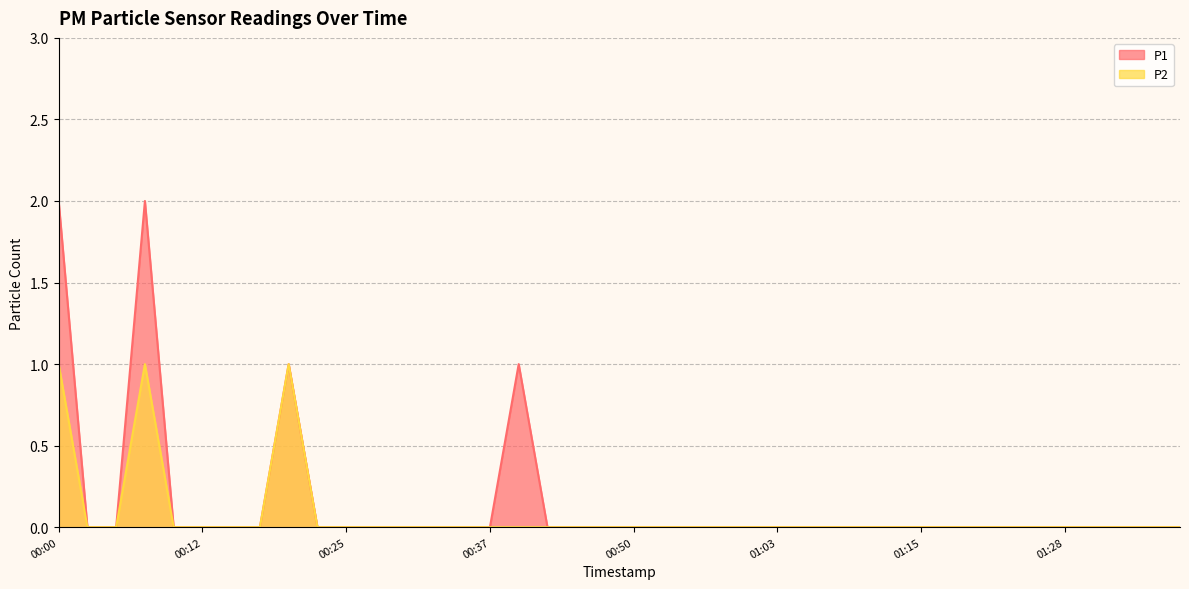

What is the label of the 16th point from the left?

00:37